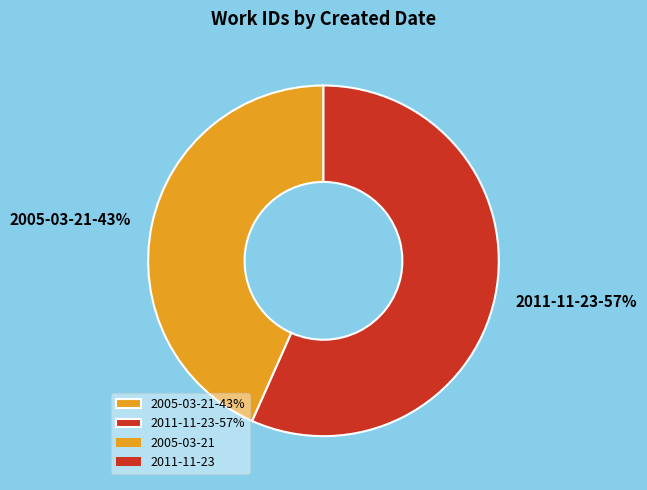

Combined, do 2011-11-23-57% and 2005-03-21-43% account for over 50%?

Yes